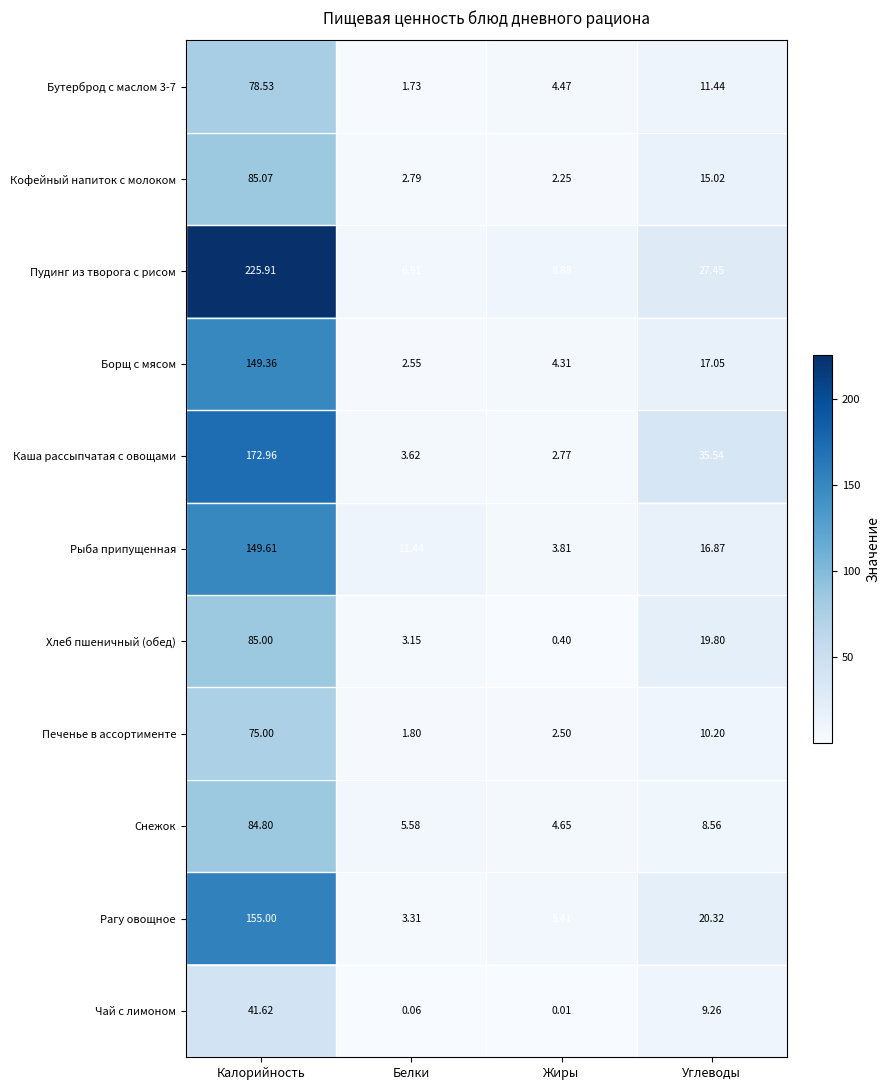

Rank the series by their maximum value, from highest to lowest.

Пудинг из творога с рисом, Каша рассыпчатая с овощами, Рагу овощное, Рыба припущенная, Борщ с мясом, Кофейный напиток с молоком, Хлеб пшеничный (обед), Снежок, Бутерброд с маслом 3-7, Печенье в ассортименте, Чай с лимоном